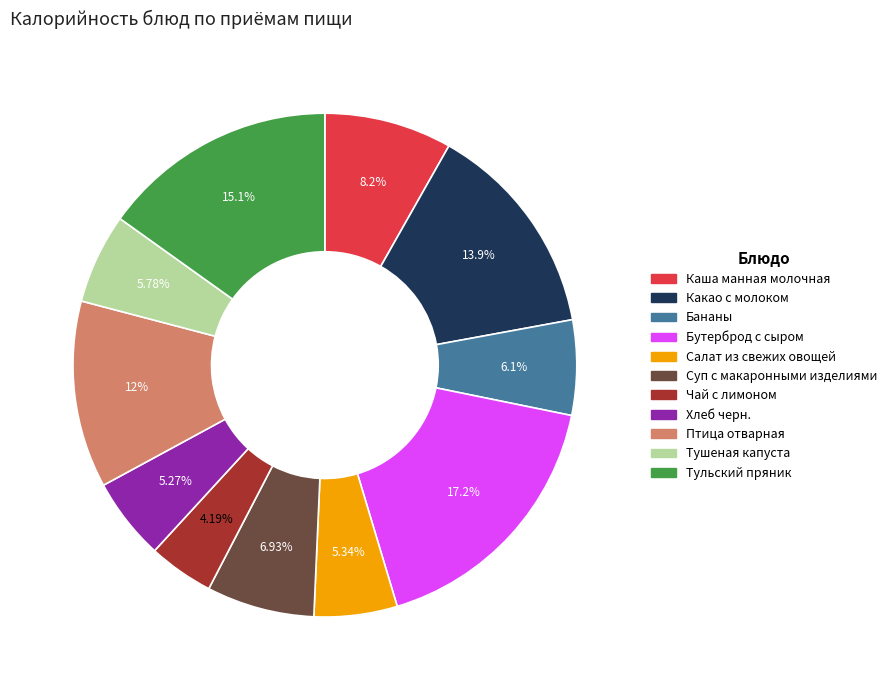

To the nearest percent, what is the combined percentage of Птица отварная and Бананы?

18%